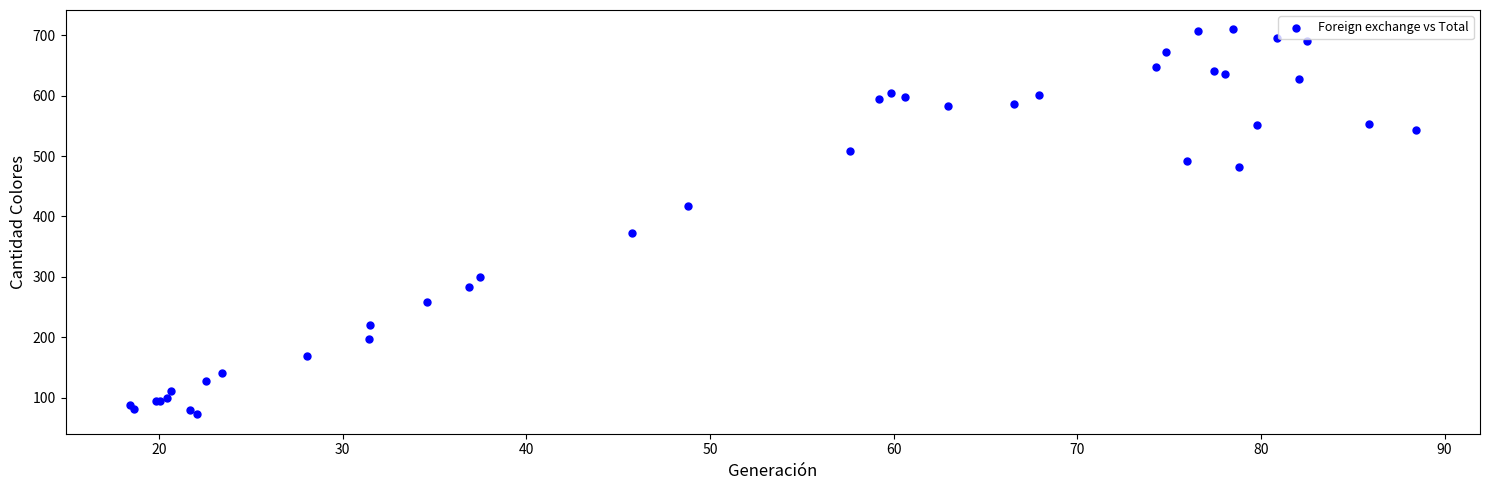

What Y value in the scatter plot is closest to 391?

372.5